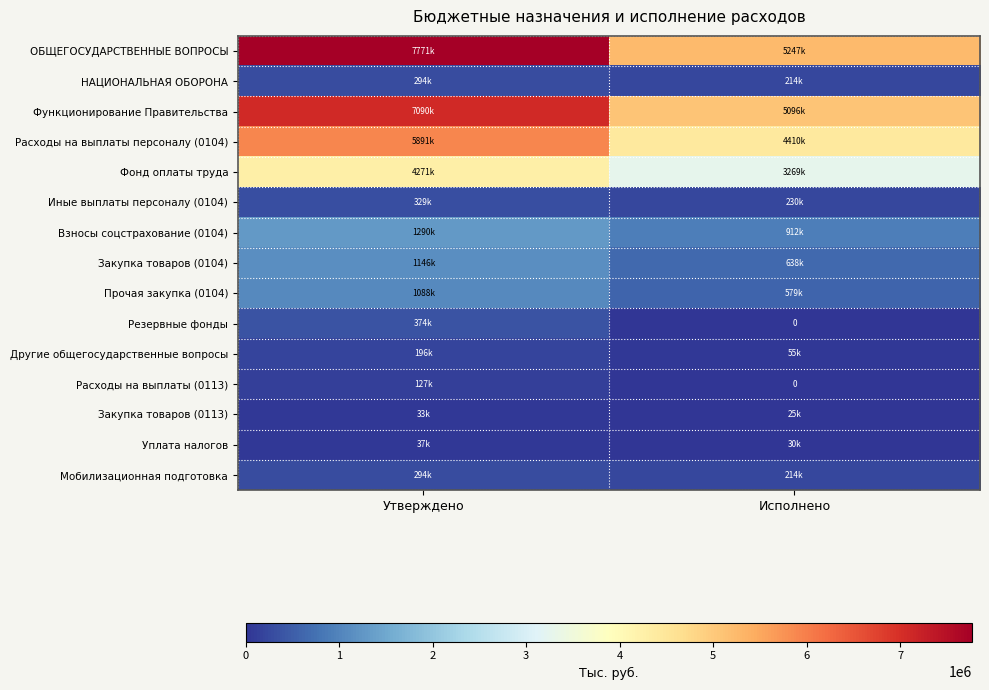

What is the difference between the Фонд оплаты труда values at Утверждено and Исполнено?

1002476.7